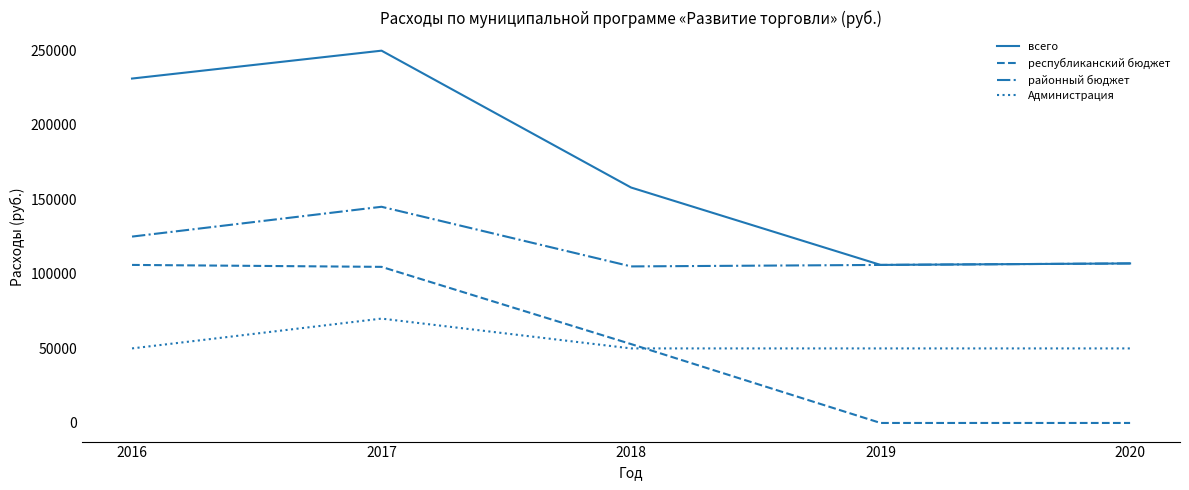

What is the difference between the maximum and second lowest values in the районный бюджет series?

39000.0